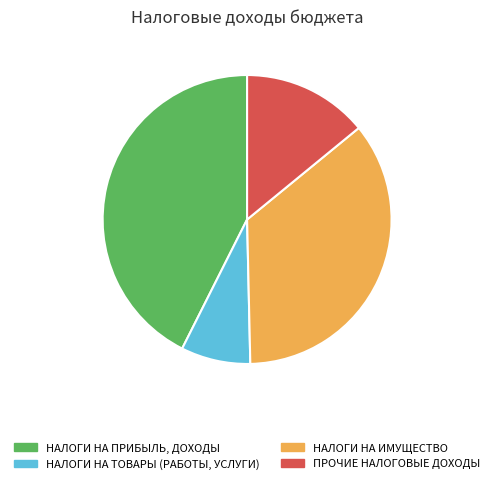

Is НАЛОГИ НА ПРИБЫЛЬ, ДОХОДЫ the majority of the pie?

No